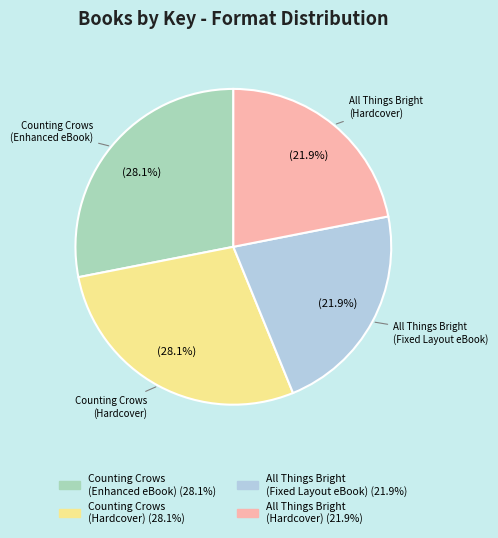

What is the ratio of the value at Counting Crows (Enhanced eBook) to the value at All Things Bright (Hardcover)?

1.3